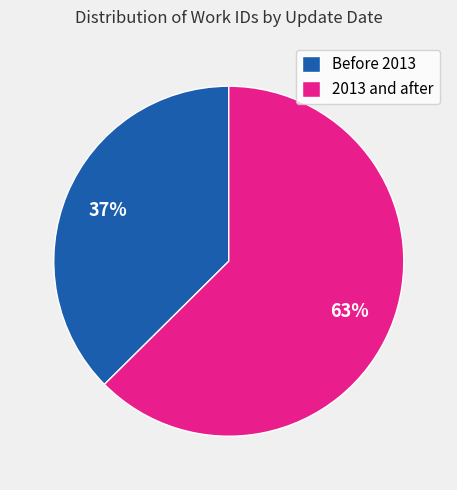

How many segments does this pie chart have?

2